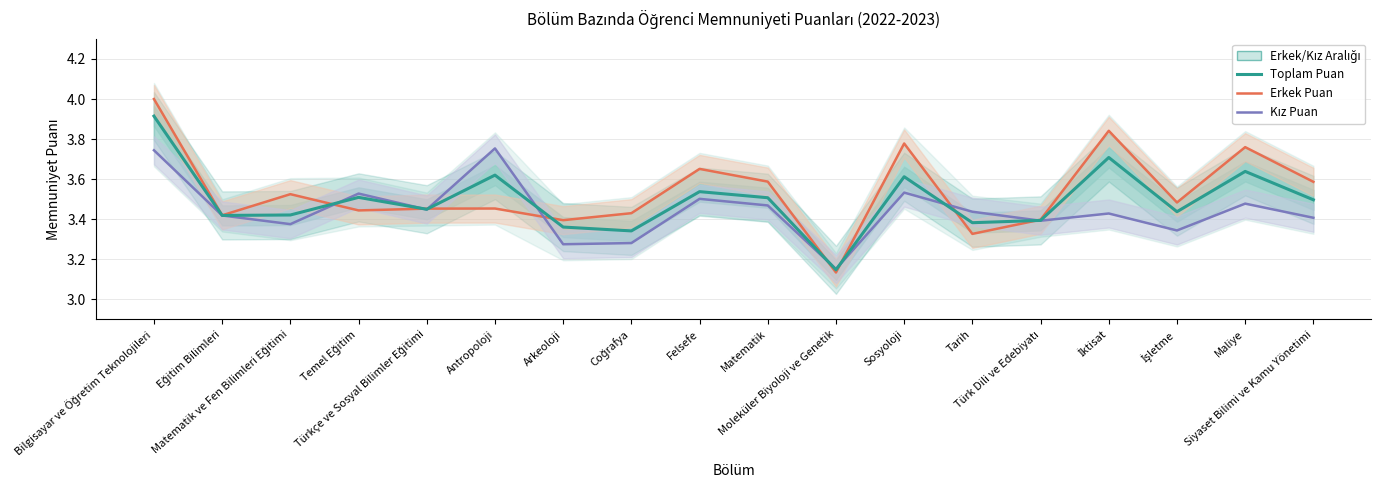

True or false: Toplam Puan has a value of 3.4 at Tarih.

True